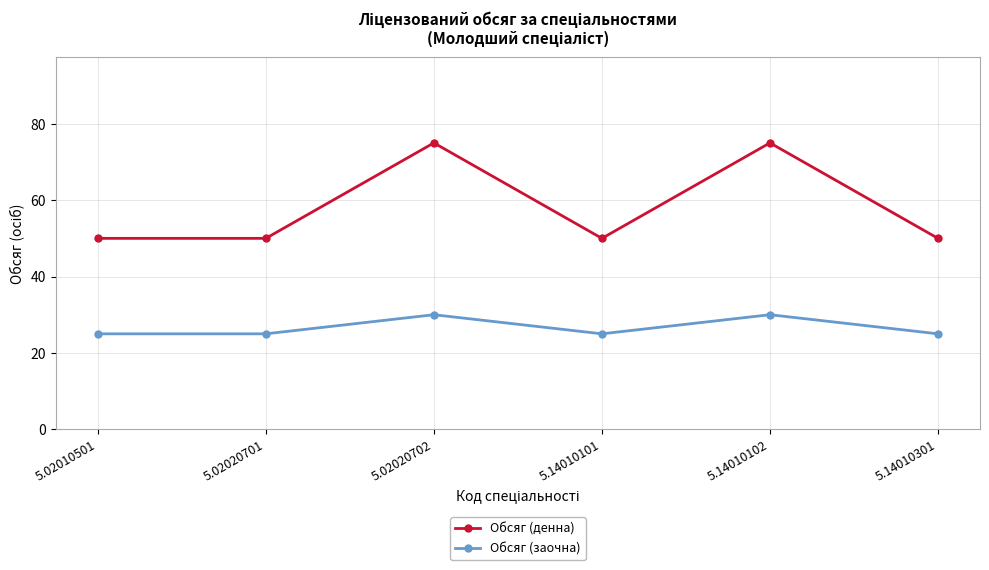

Between 5.14010102 and 5.14010301, which series saw the biggest shift?

Обсяг (денна)